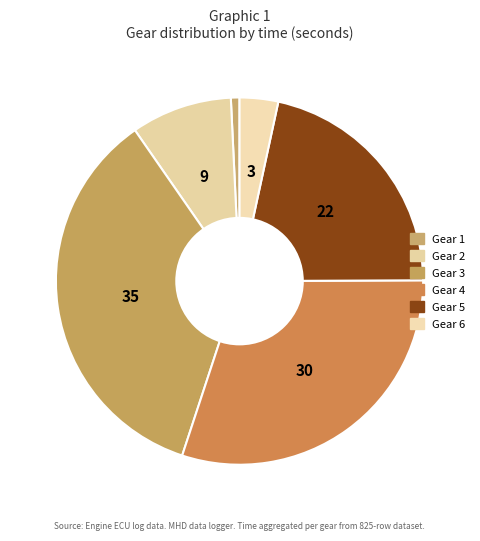

Rank the categories by value from highest to lowest.

3, 4, 5, 2, 6, 1